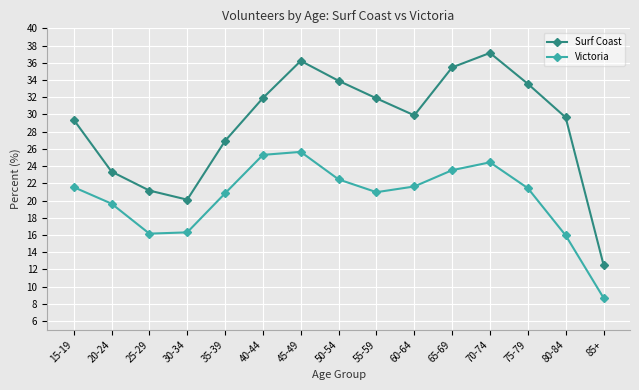

What is the difference between the Victoria values at 35-39 and 45-49?

4.8